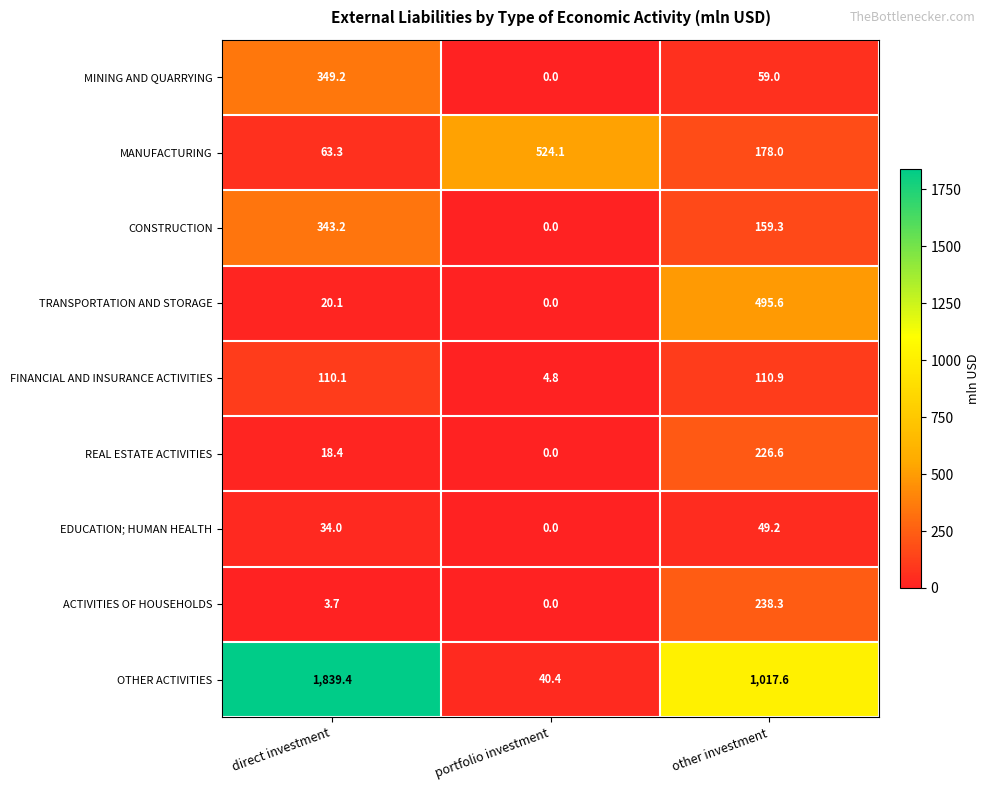

Rank the series by their maximum value, from highest to lowest.

OTHER ACTIVITIES, MANUFACTURING, TRANSPORTATION AND STORAGE, MINING AND QUARRYING, CONSTRUCTION, ACTIVITIES OF HOUSEHOLDS, REAL ESTATE ACTIVITIES, FINANCIAL AND INSURANCE ACTIVITIES, EDUCATION; HUMAN HEALTH